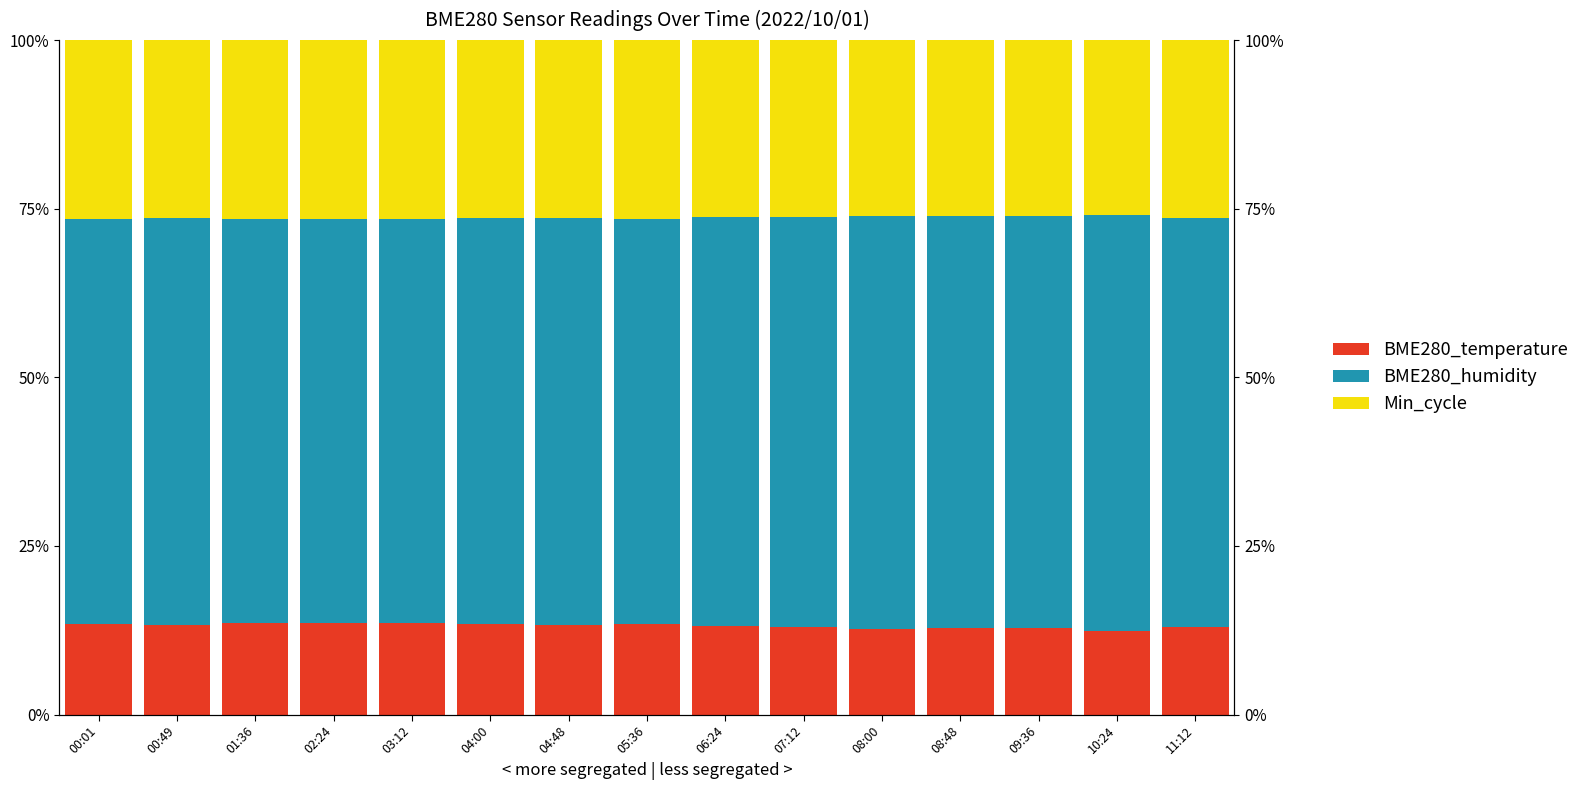

What is the sum of the BME280_temperature values at 06:24 and 03:12?

26.7